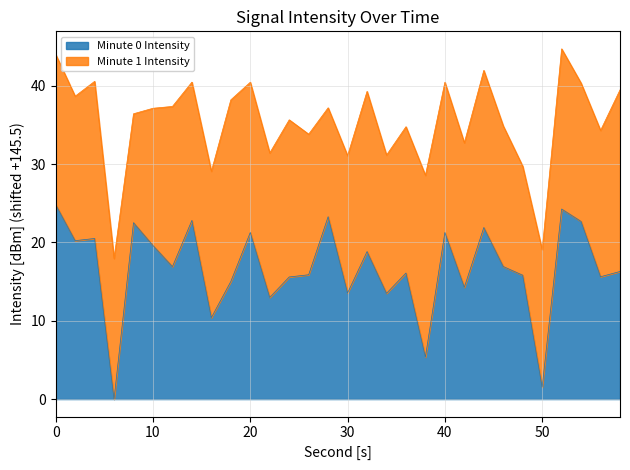

True or false: the data shows 22.7 at 54.

True